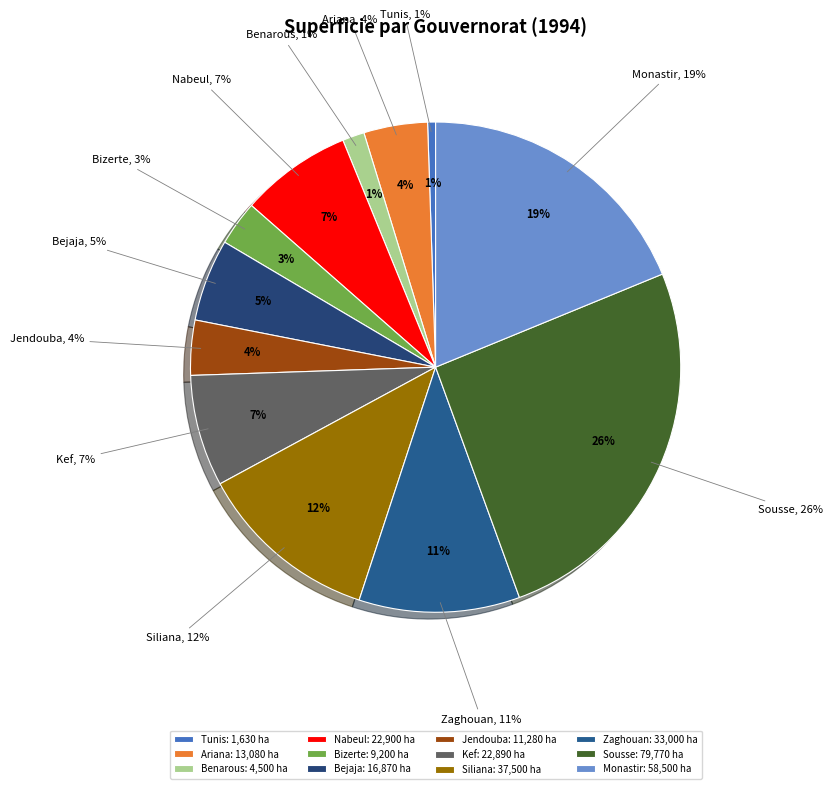

Does any single category account for the majority?

No